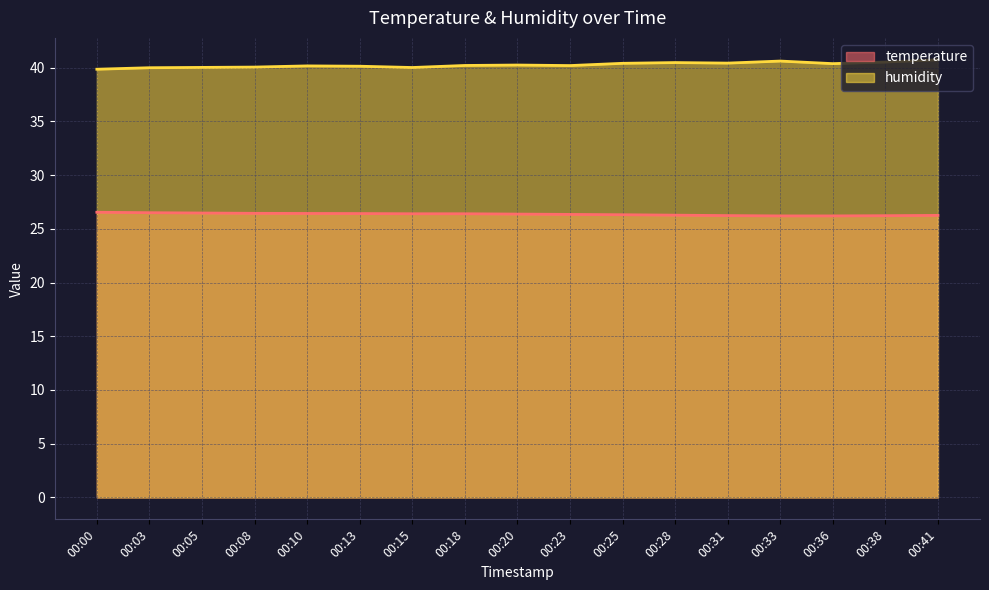

How many lines are shown in the chart?

2